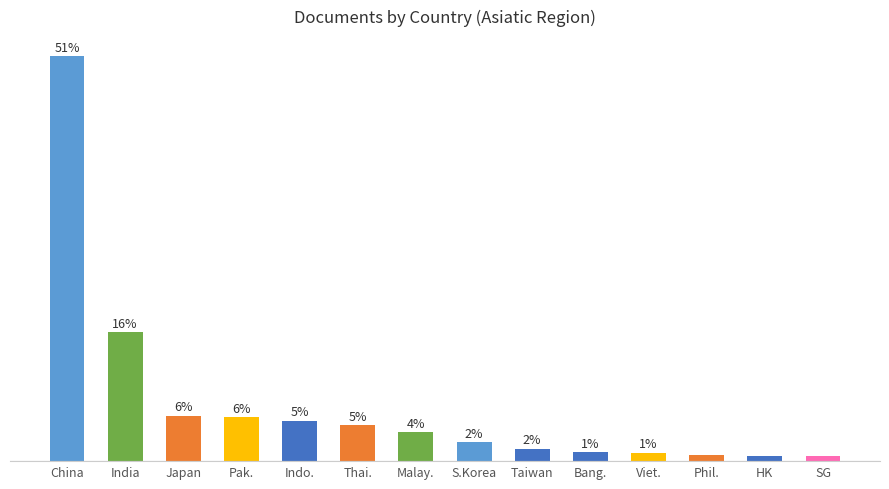

Are the bars horizontal?

No